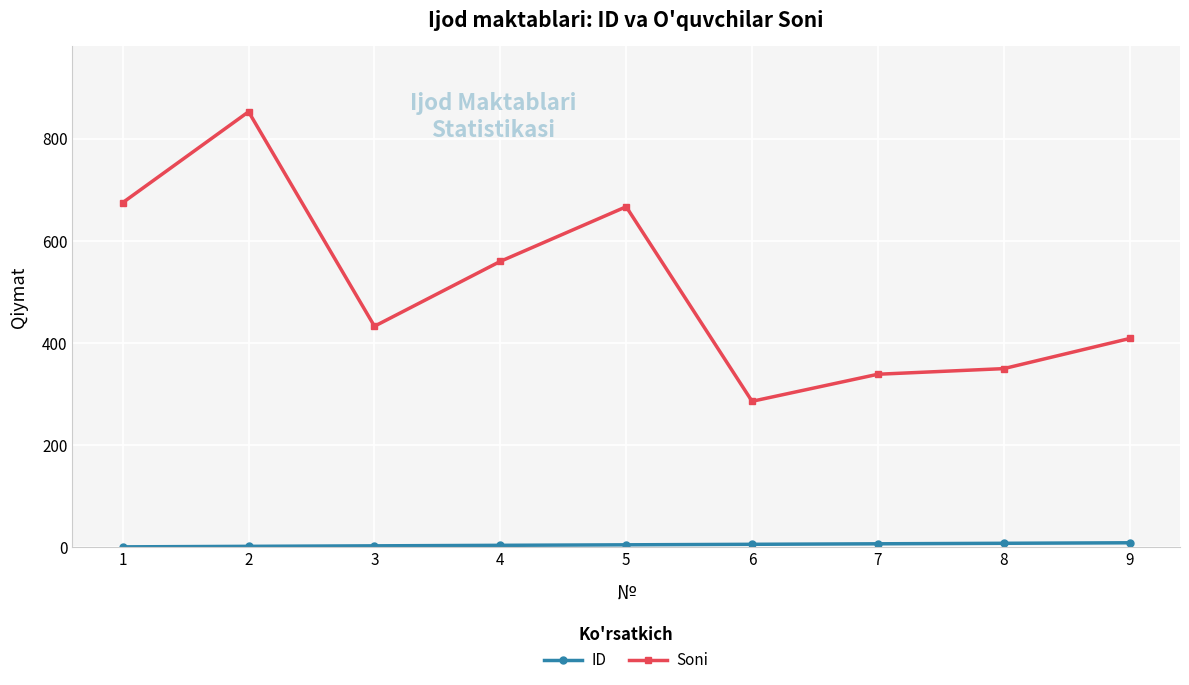

Does the chart display data point markers on the line(s)?

Yes